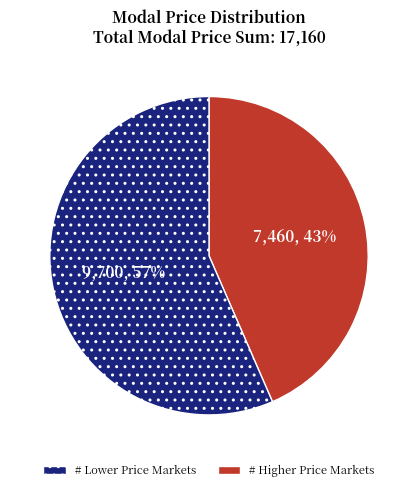

Is there a majority slice in this chart?

Yes